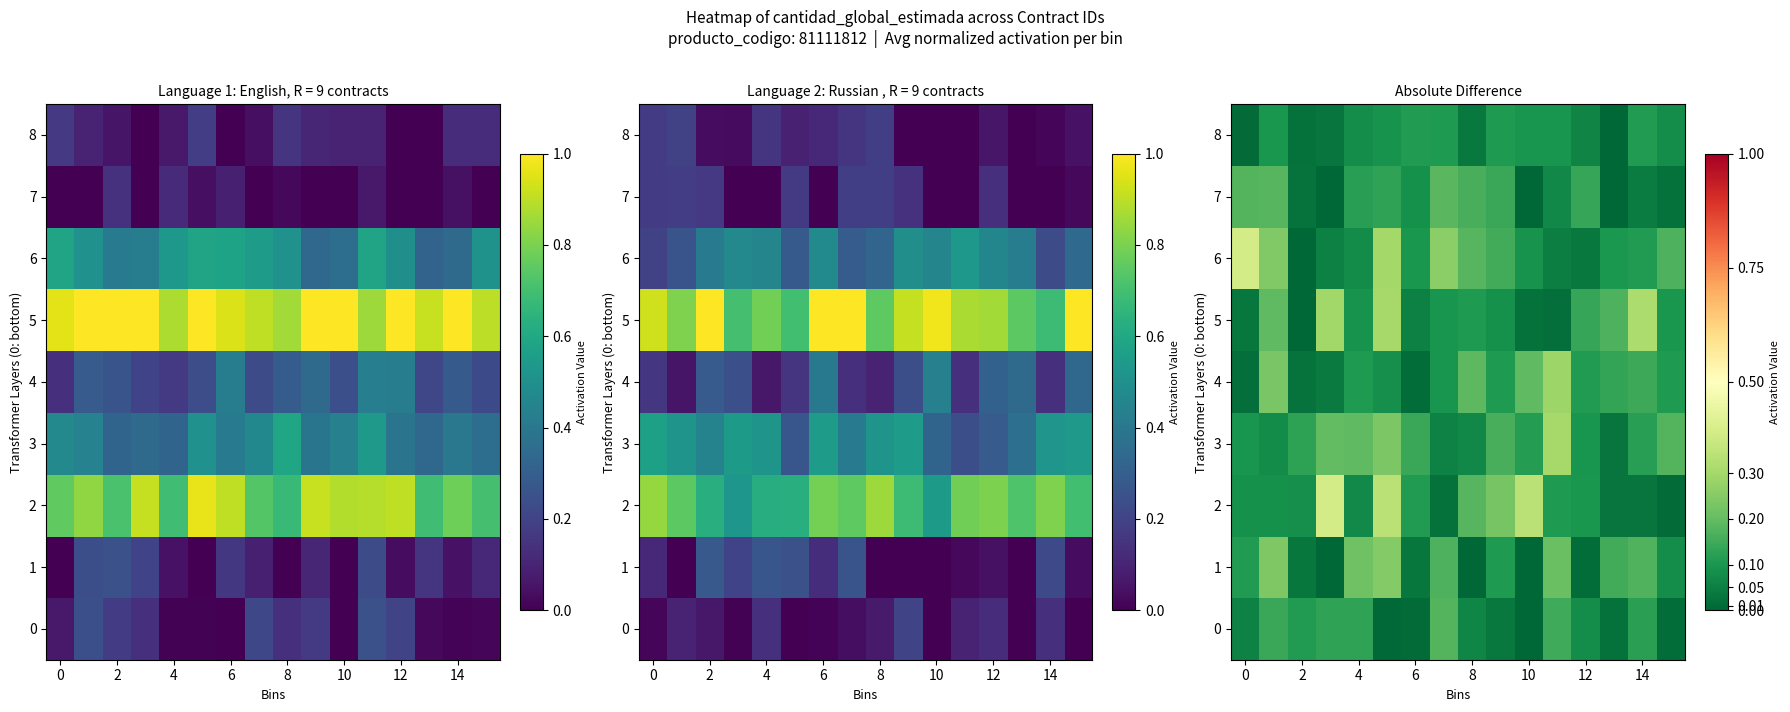

How many data points does each series have?

16